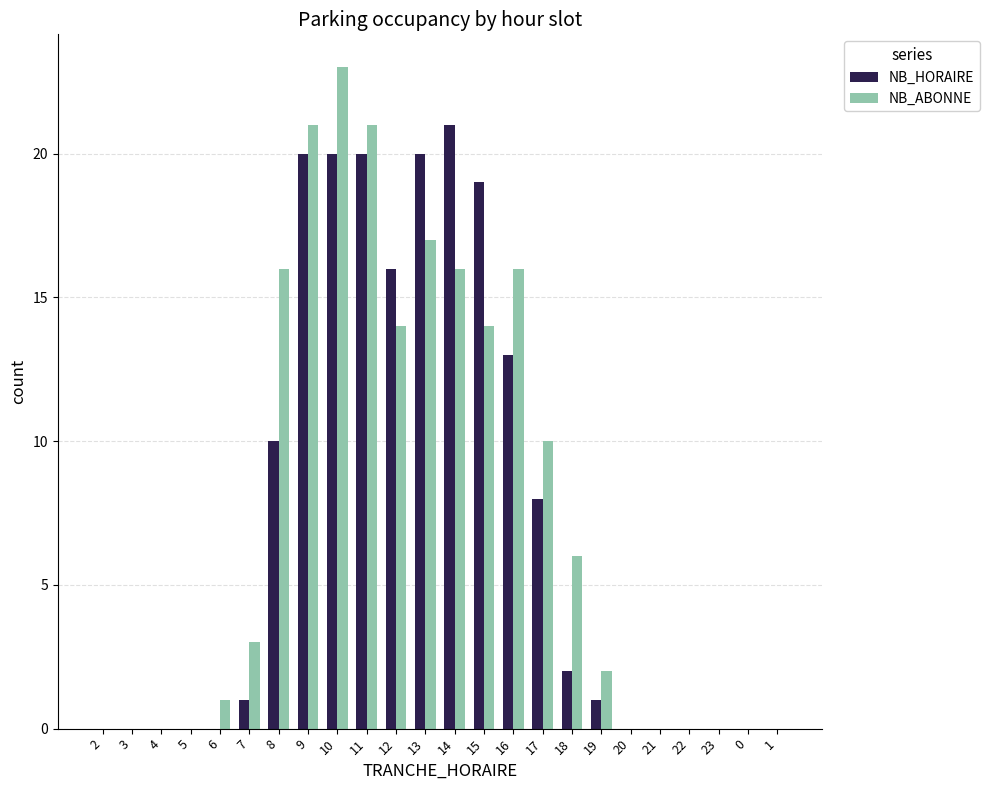

At which category is the sum across all series the highest?

10